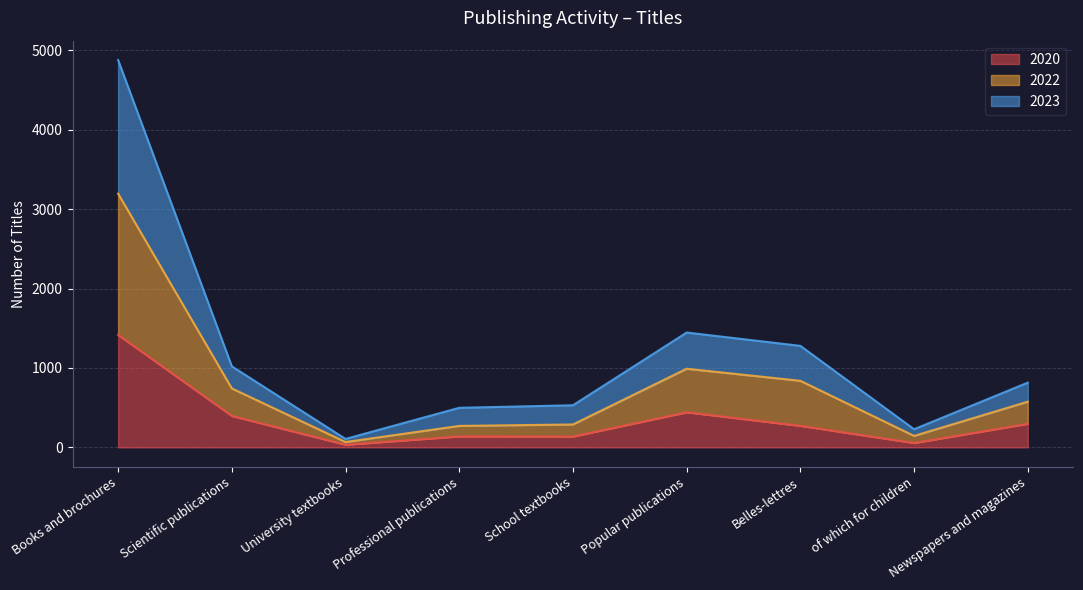

How many lines are shown in the chart?

3